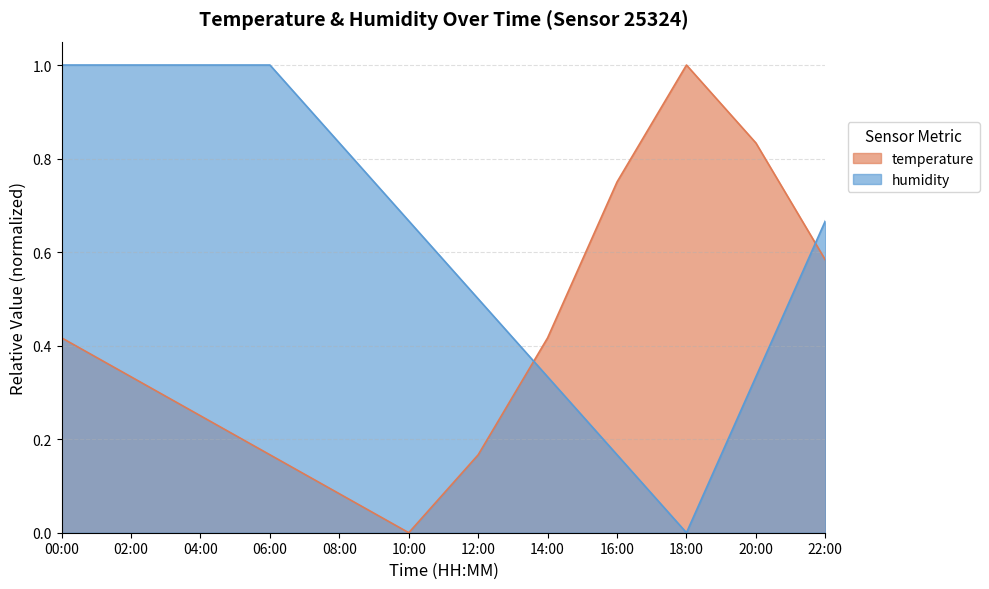

Reading left to right, what are all the values shown in this chart?

temperature: 0.4	0.3	0.2	0.2	0.1	0.0	0.2	0.4	0.7	1.0	0.8	0.6
humidity: 1.0	1.0	1.0	1.0	0.8	0.7	0.5	0.3	0.2	0.0	0.3	0.7